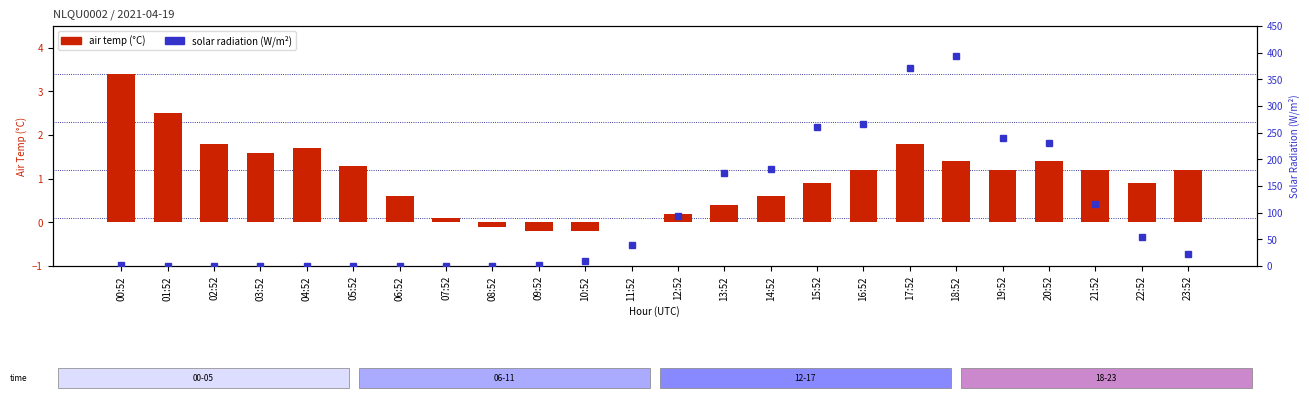

Rank the series by their maximum value, from lowest to highest.

air temp (°C), solar radiation (W/m²)